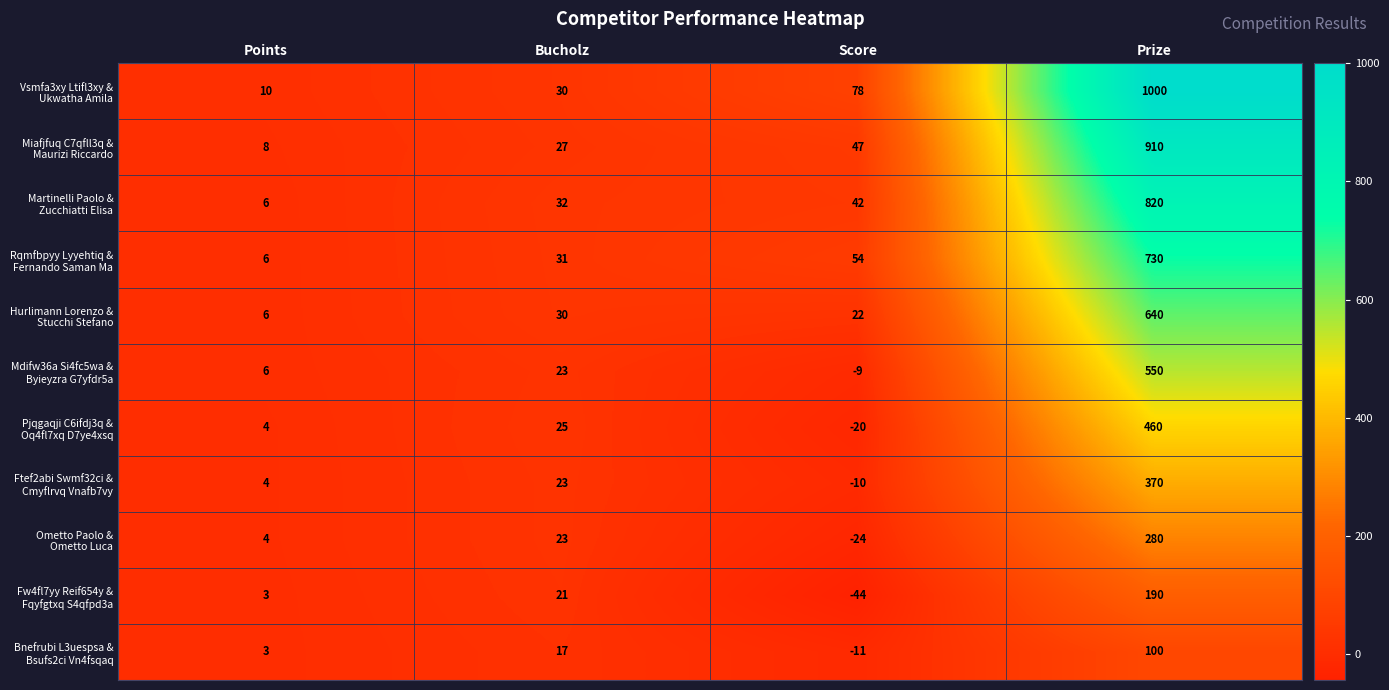

What is the total value across all series at Prize?

6050